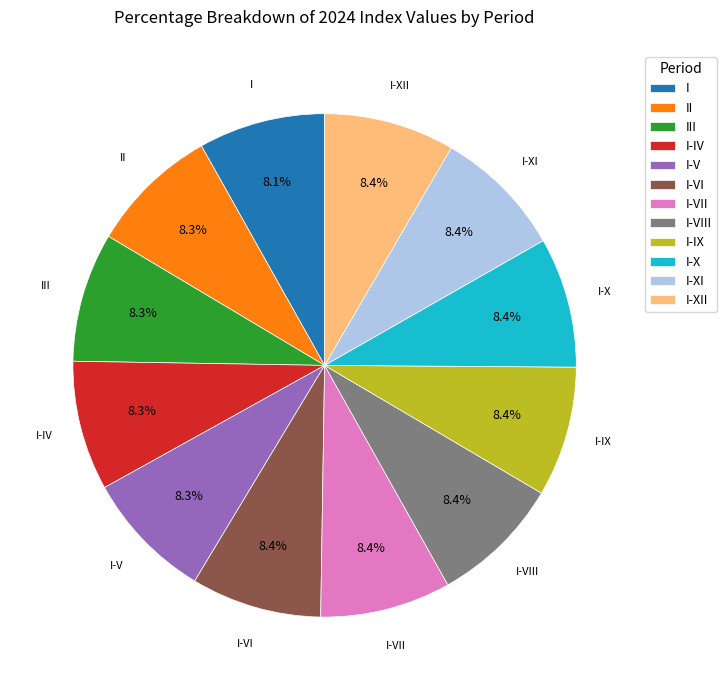

To the nearest percent, what portion does I-IX represent?

8%